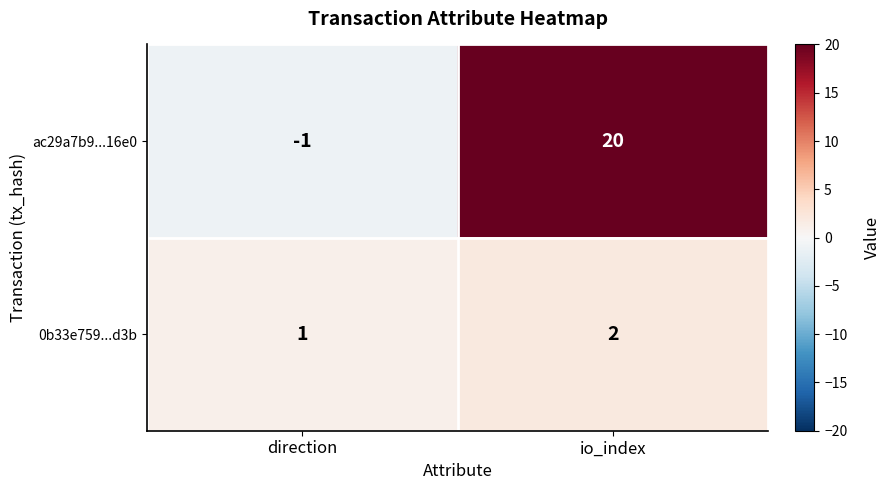

True or false: 0b33e759...d3b has a value of 2 at io_index.

True